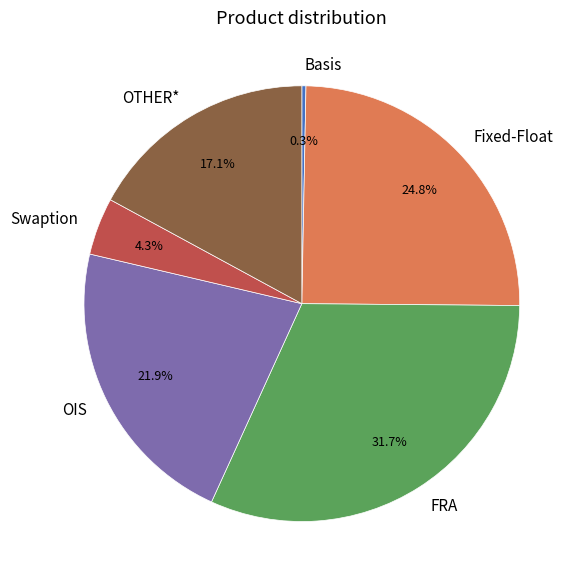

Which has a higher value, Swaption or Fixed-Float?

Fixed-Float